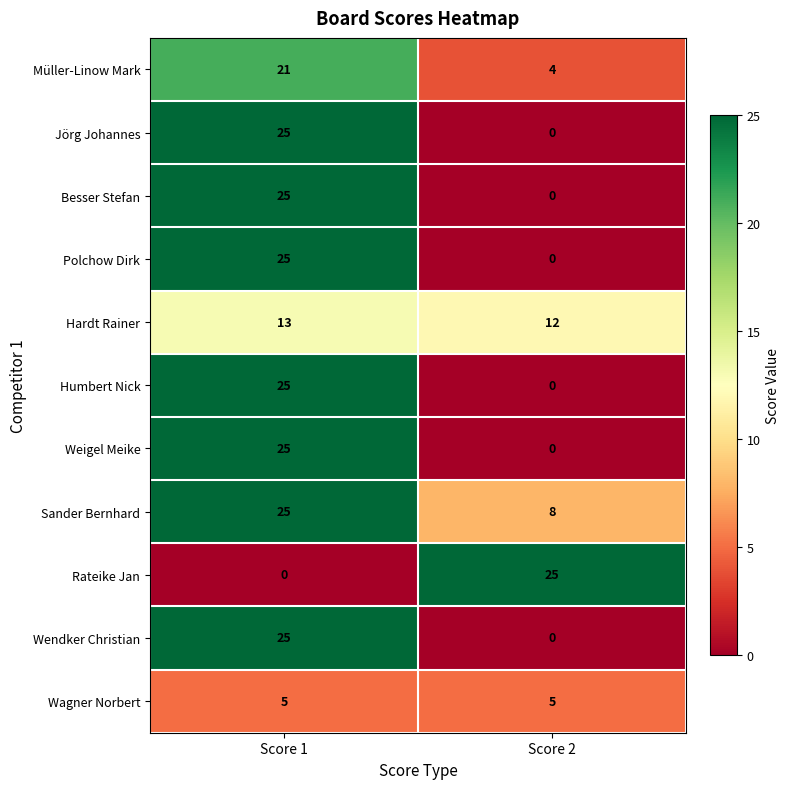

How many categories are shown in the chart?

2